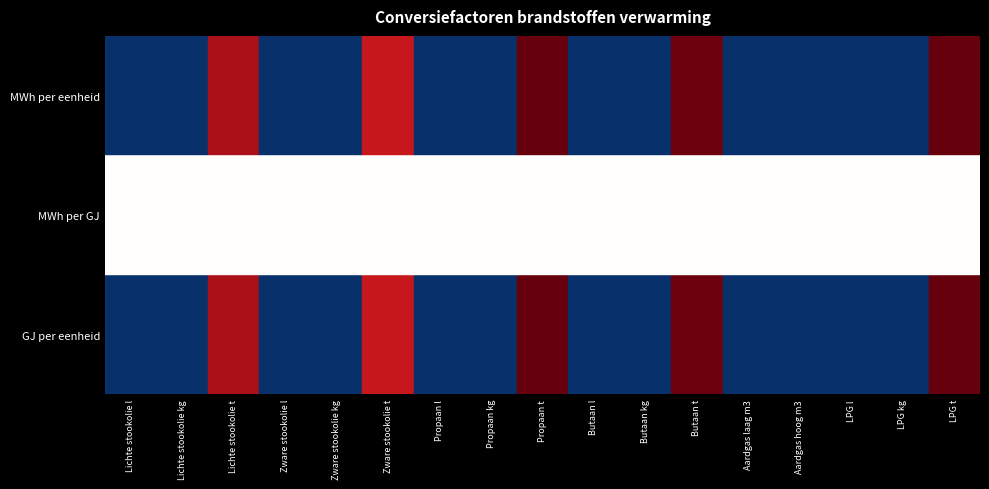

What is the average value of the Butaan l series?

0.1